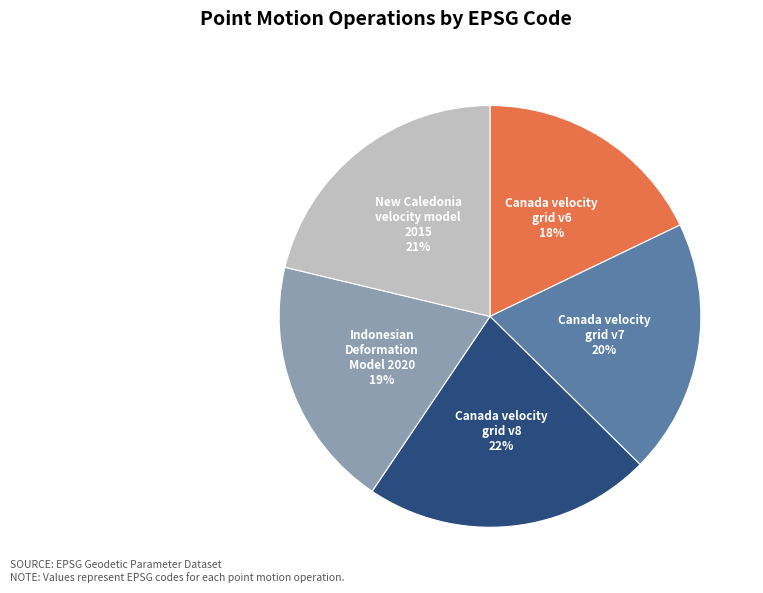

To the nearest percent, what percentage of the pie is Indonesian Deformation Model 2020?

19%